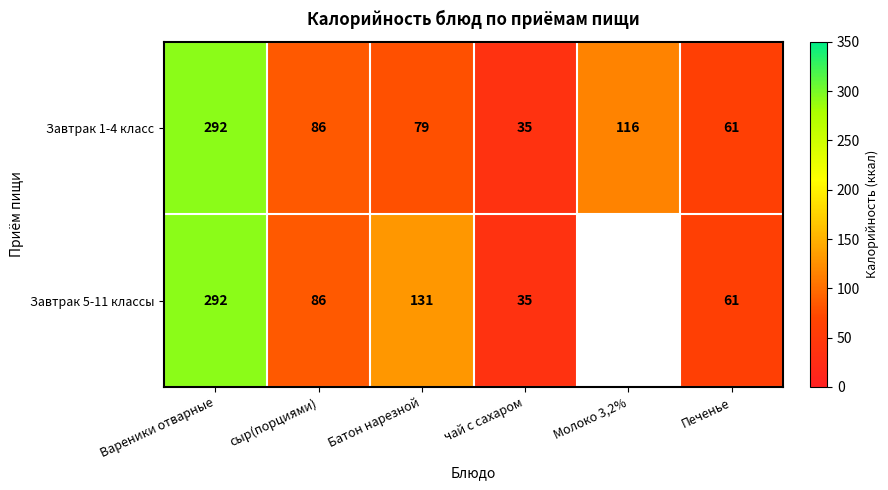

What is the maximum value shown in the chart?

292.0